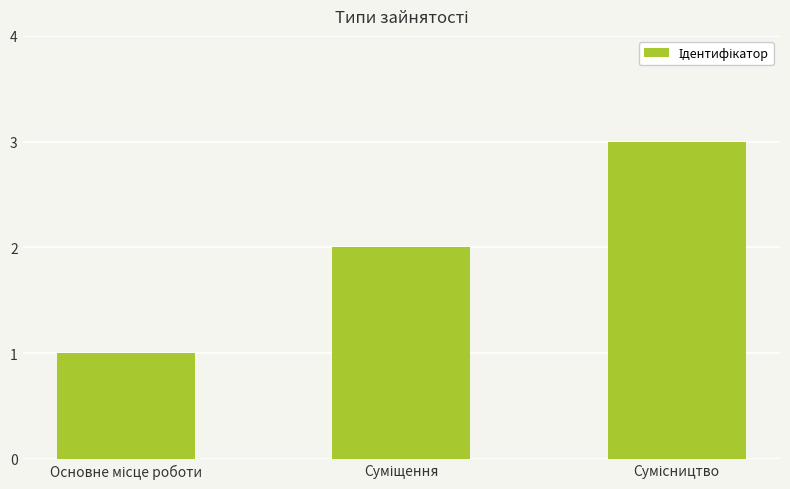

What is the greatest value displayed?

3